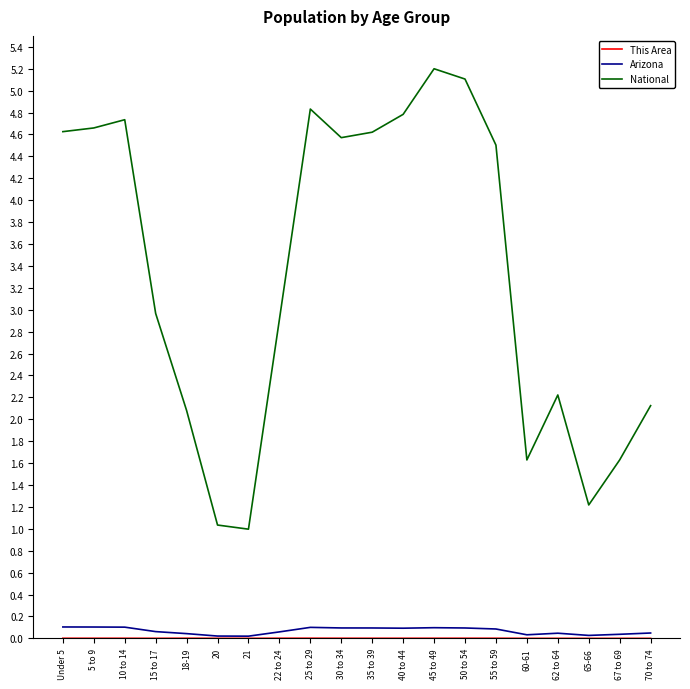

Which series has the largest total across all categories?

National